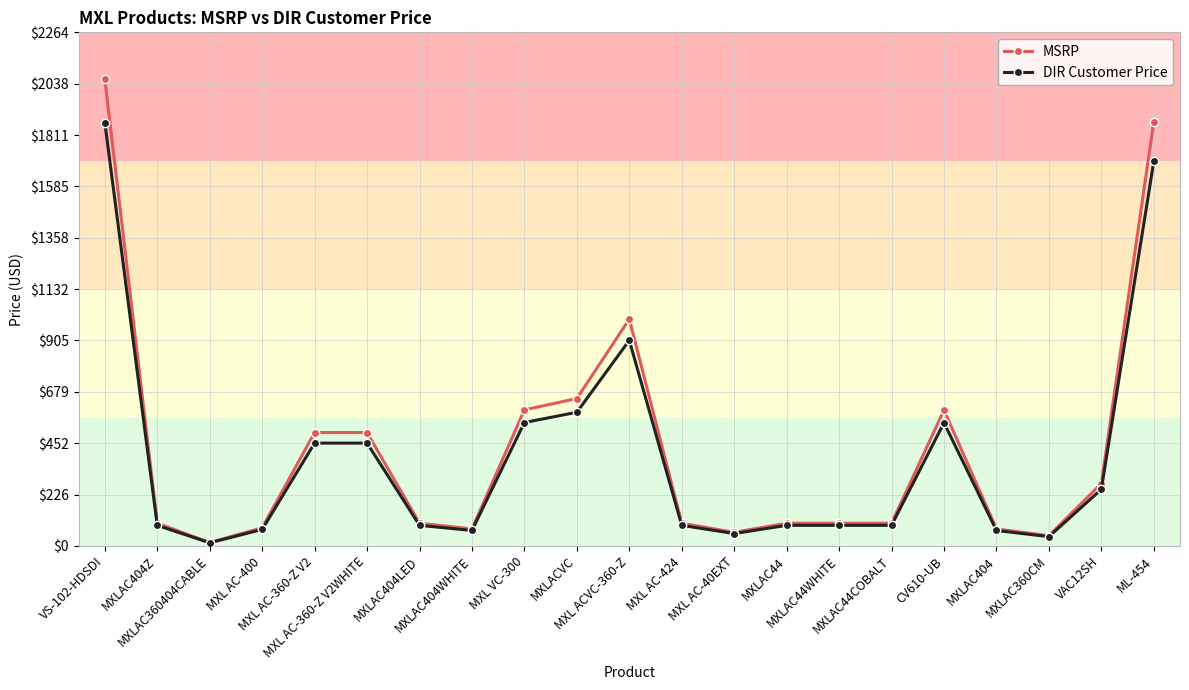

What is the greatest value displayed?

2059.0